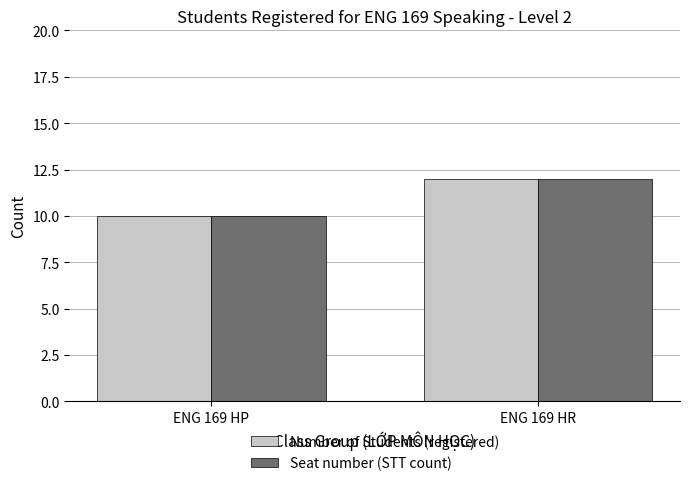

True or false: Number of Students (registered) has a value of 5 at ENG 169 HP.

False